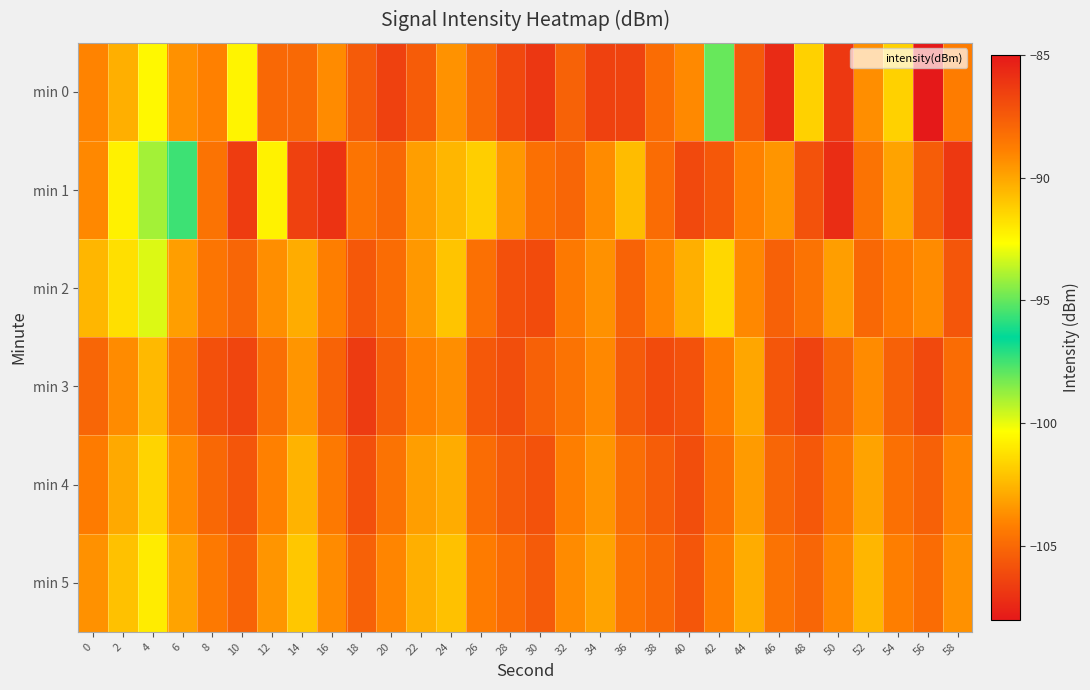

What is the maximum value shown in the chart?

-85.7